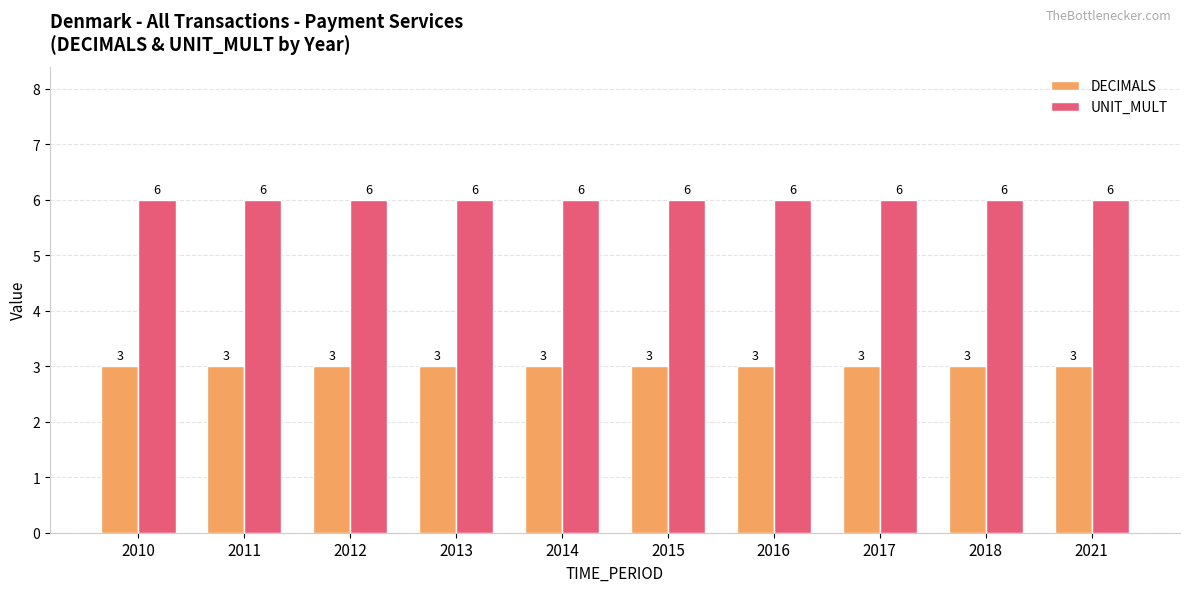

Is it true that UNIT_MULT equals 8 at 2012?

False